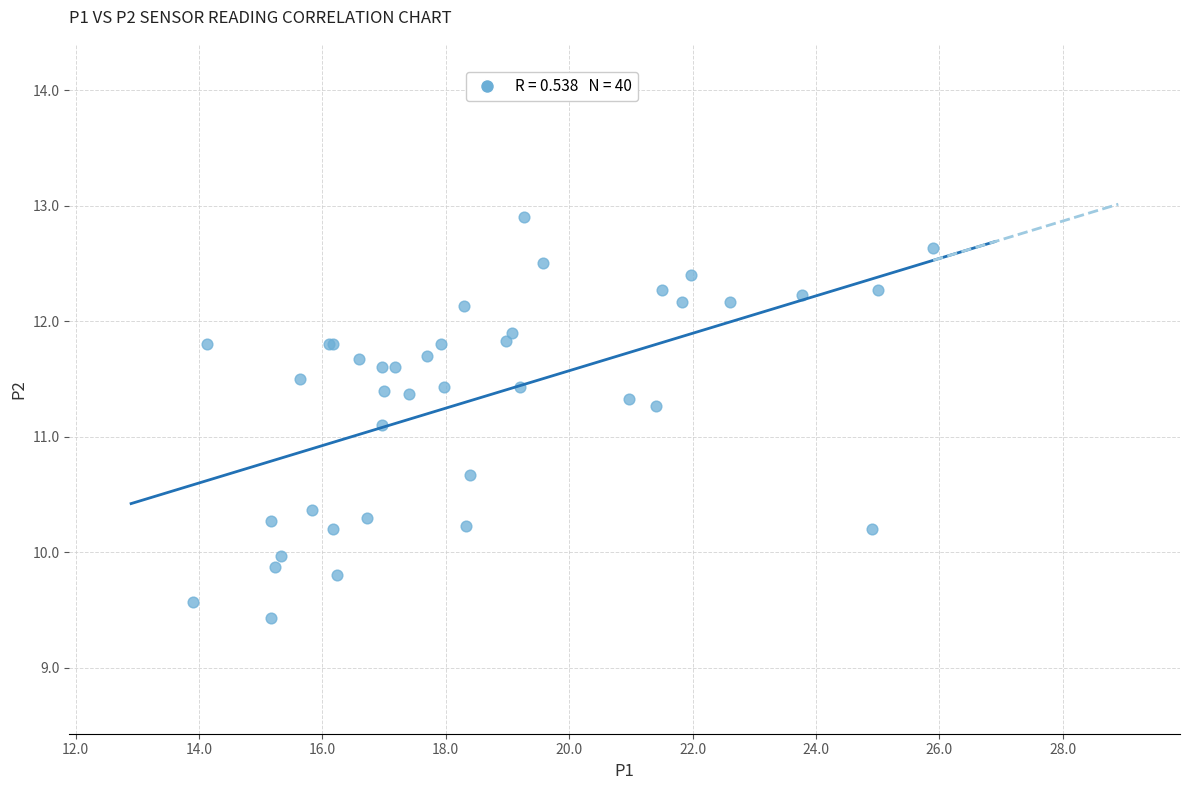

What Y value in the scatter plot is closest to 11?

11.1